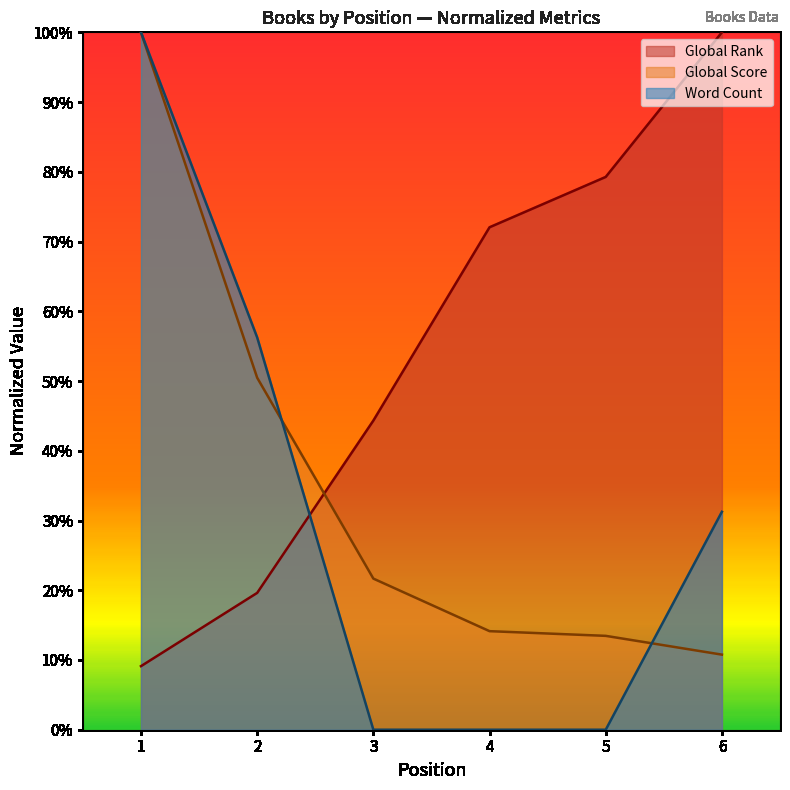

What is the difference between the Global Score values at 6 and 1?

0.9